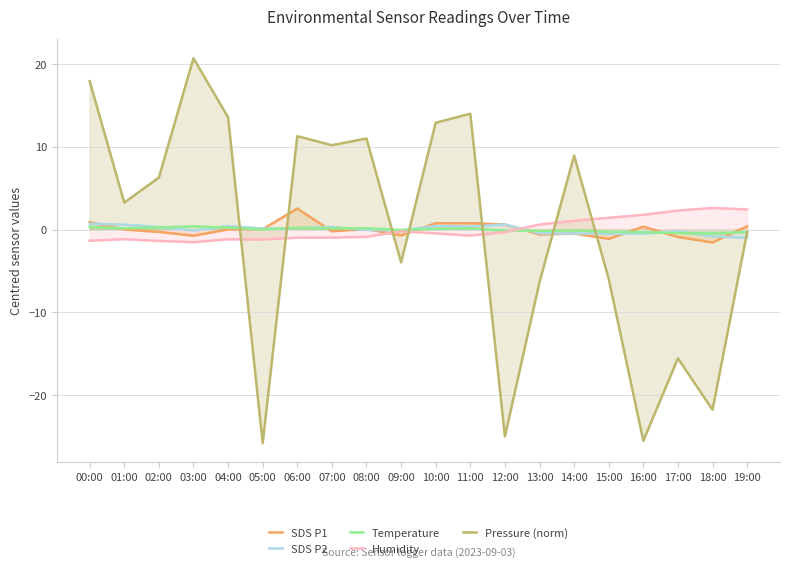

Where is SDS P2 nearest to the value 0?

08:00